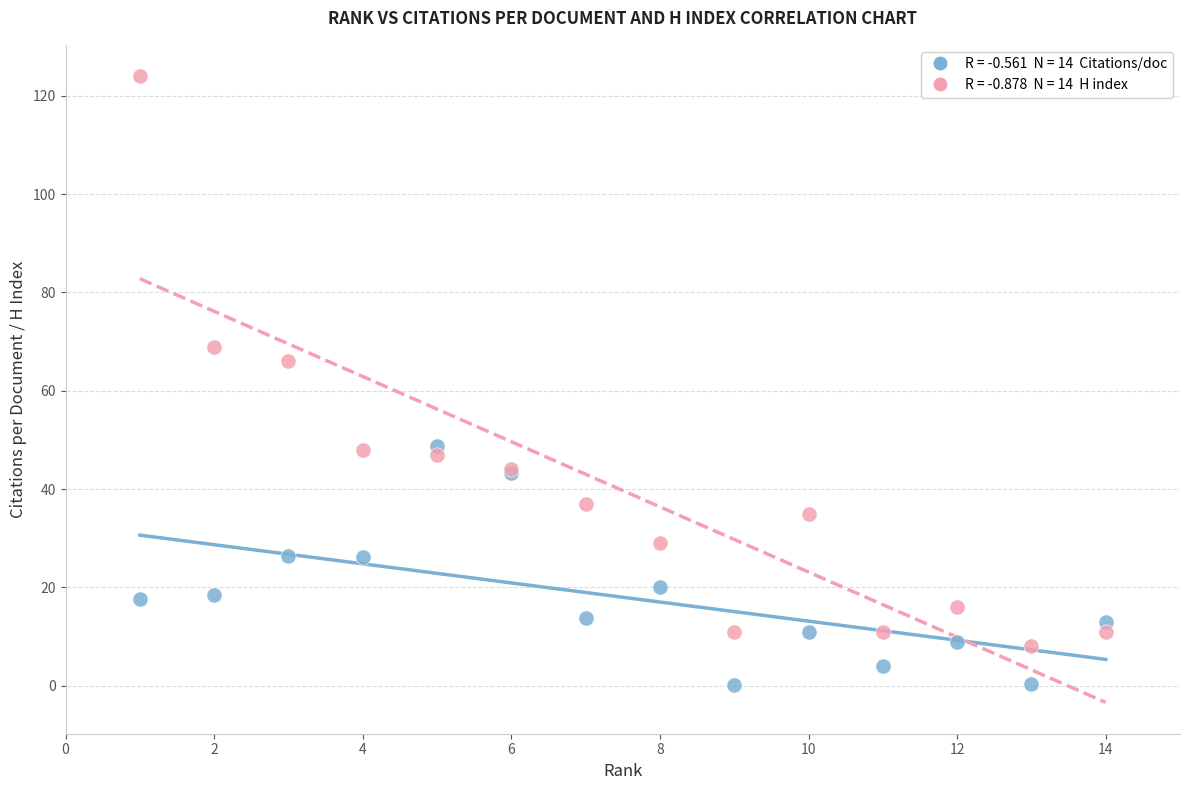

Across all series, what Y value is closest to 62?

66.0